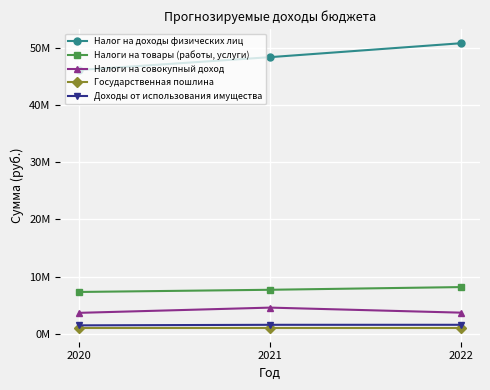

What is the difference between the Налоги на товары (работы, услуги) values at 2022 and 2021?

471500